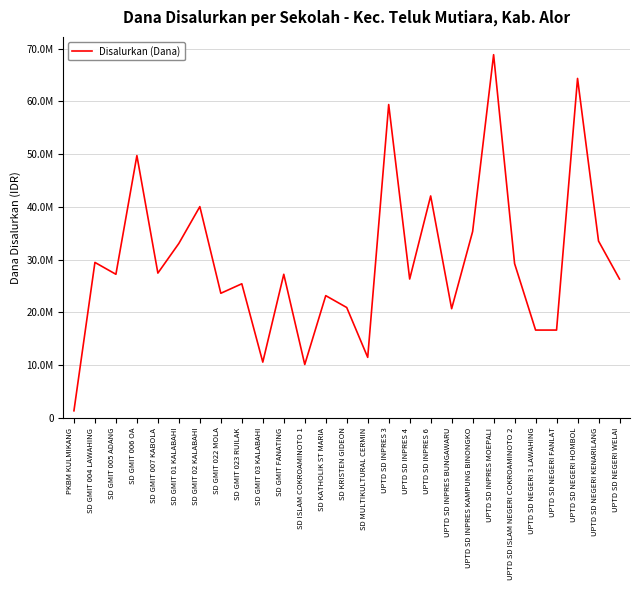

What is the smallest value displayed?

1350000